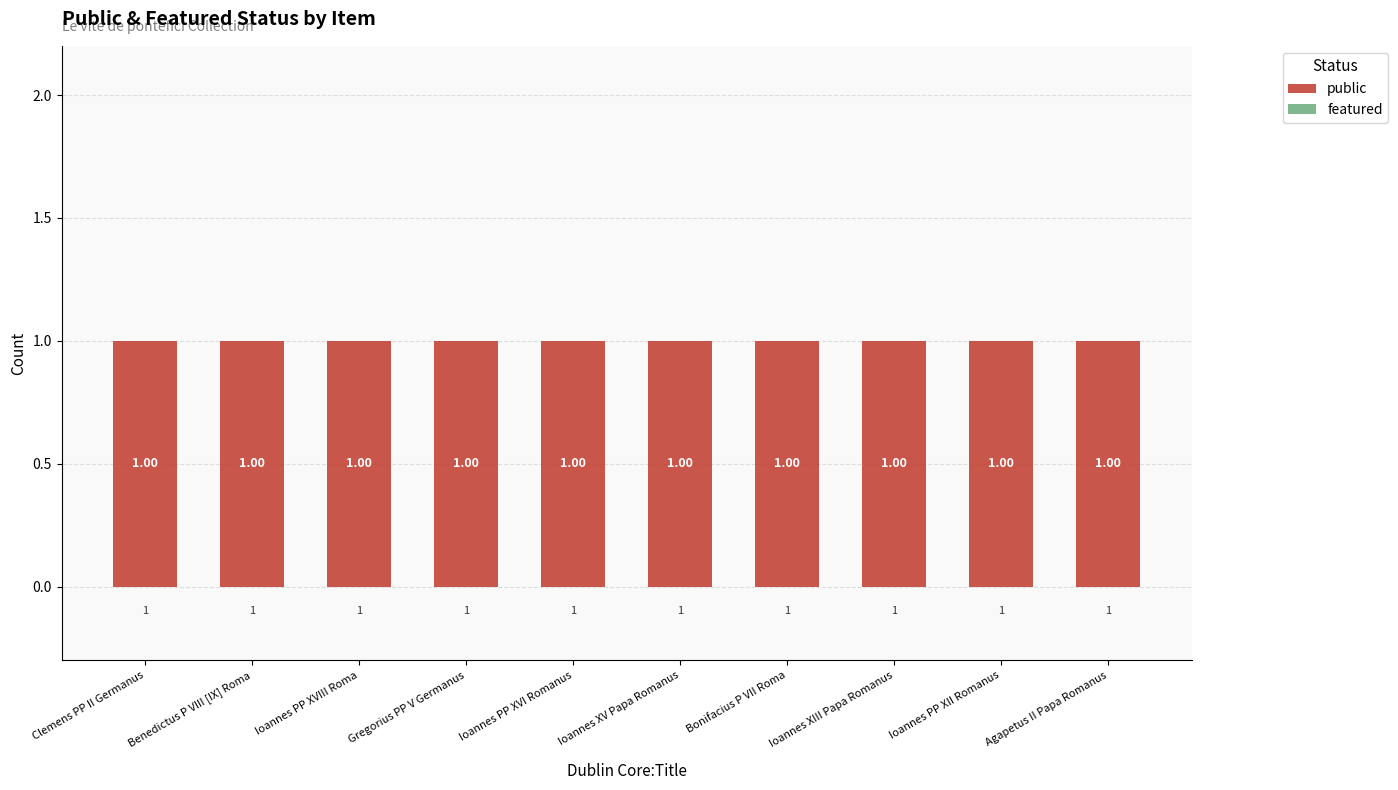

Reading left to right, transcribe all the data shown in this chart.

public: Clemens PP II Germanus=1	Benedictus P VIII [IX] Roma=1	Ioannes PP XVIII Roma=1	Gregorius PP V Germanus=1	Ioannes PP XVI Romanus=1	Ioannes XV Papa Romanus=1	Bonifacius P VII Roma=1	Ioannes XIII Papa Romanus=1	Ioannes PP XII Romanus=1	Agapetus II Papa Romanus=1
featured: Clemens PP II Germanus=0	Benedictus P VIII [IX] Roma=0	Ioannes PP XVIII Roma=0	Gregorius PP V Germanus=0	Ioannes PP XVI Romanus=0	Ioannes XV Papa Romanus=0	Bonifacius P VII Roma=0	Ioannes XIII Papa Romanus=0	Ioannes PP XII Romanus=0	Agapetus II Papa Romanus=0